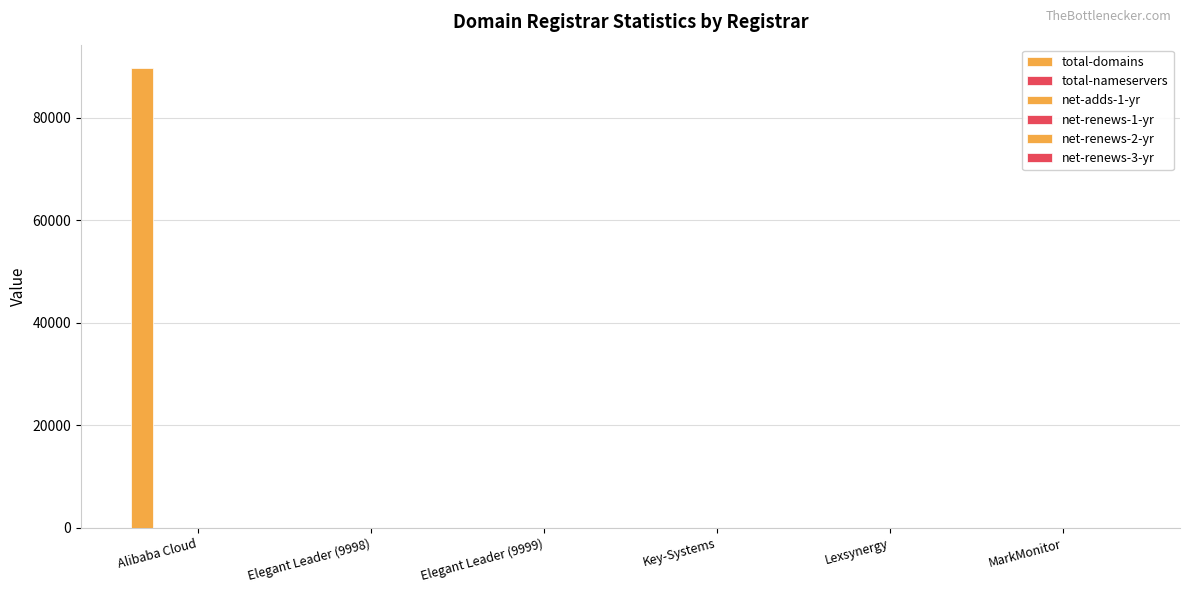

Count the number of data series in this chart.

6